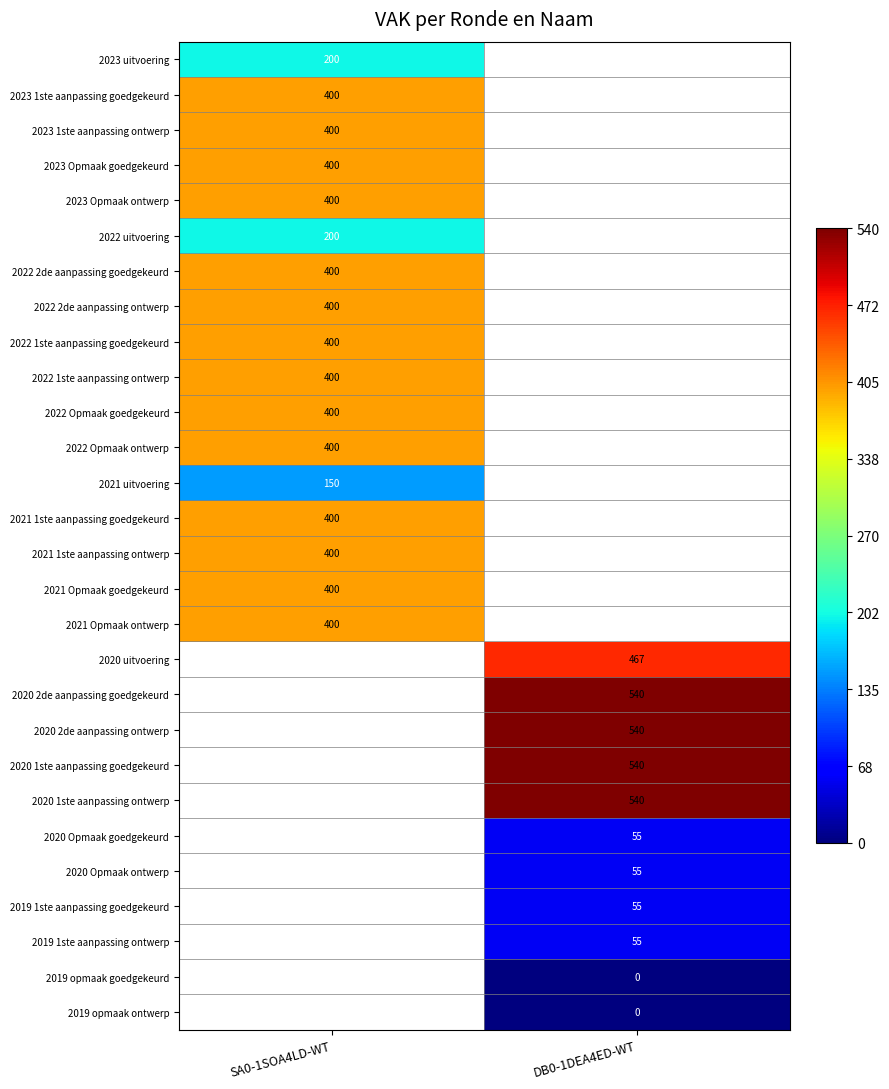

Is it true that 2020 uitvoering equals 467 at DB0-1DEA4ED-WT?

True